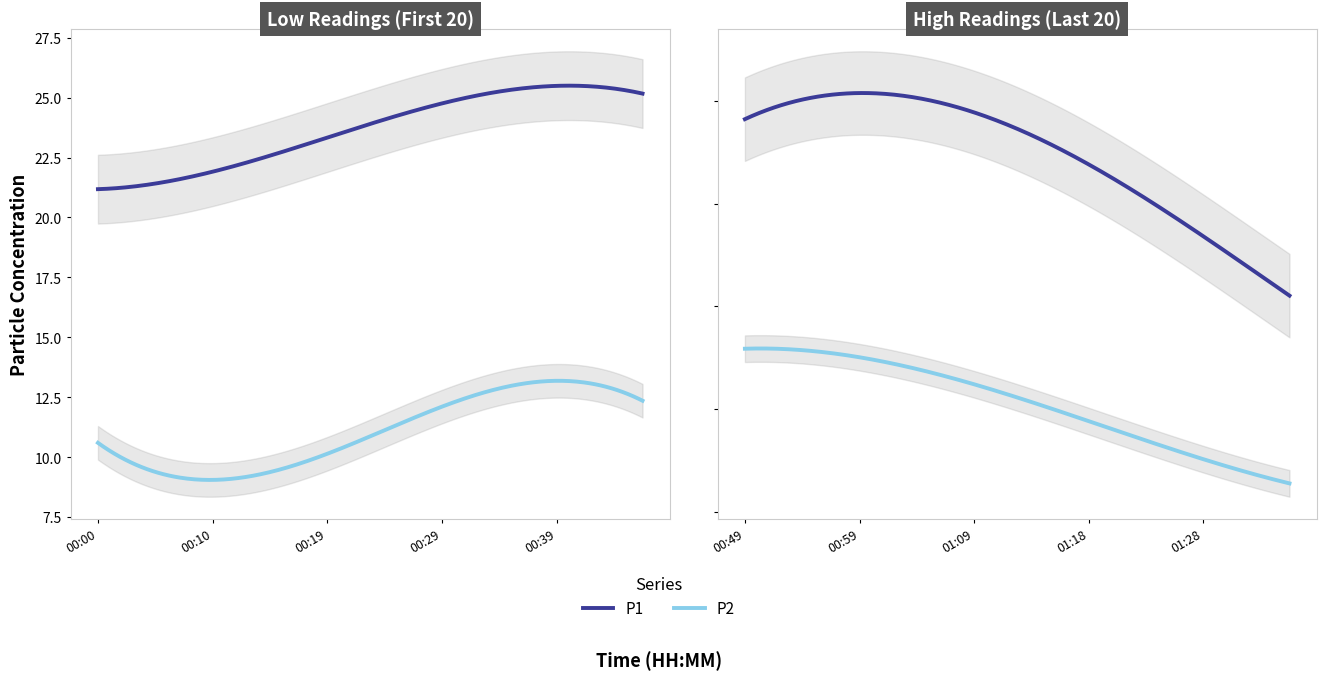

At 01:31, list the series in order from smallest to largest.

P2, P1